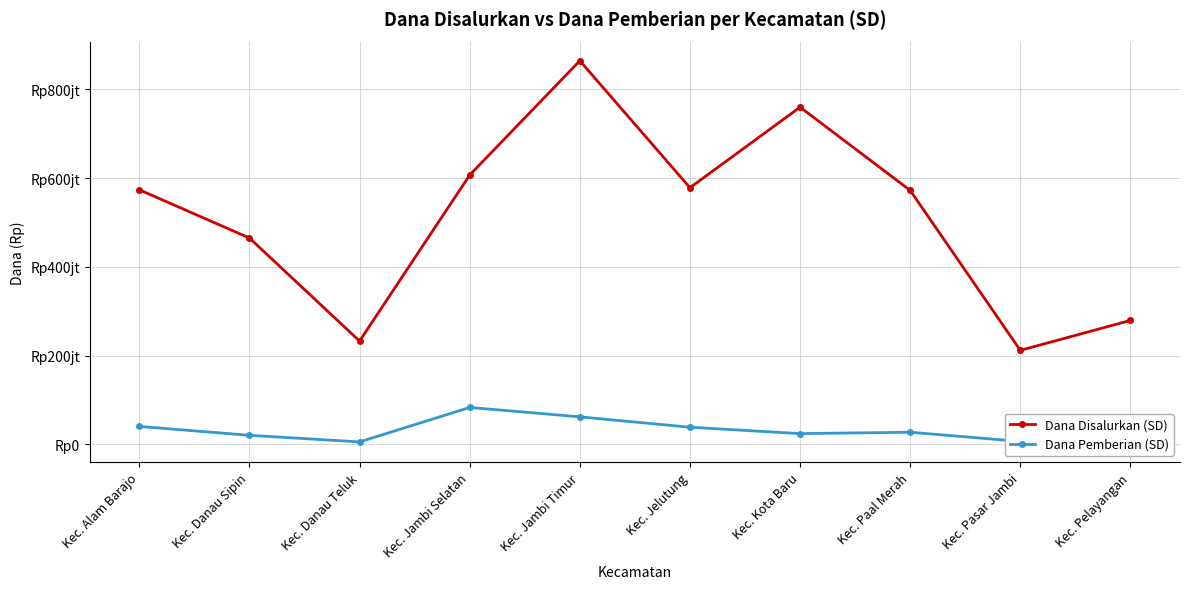

The value of Dana Disalurkan (SD) at Kec. Kota Baru is 760050000. True or false?

True